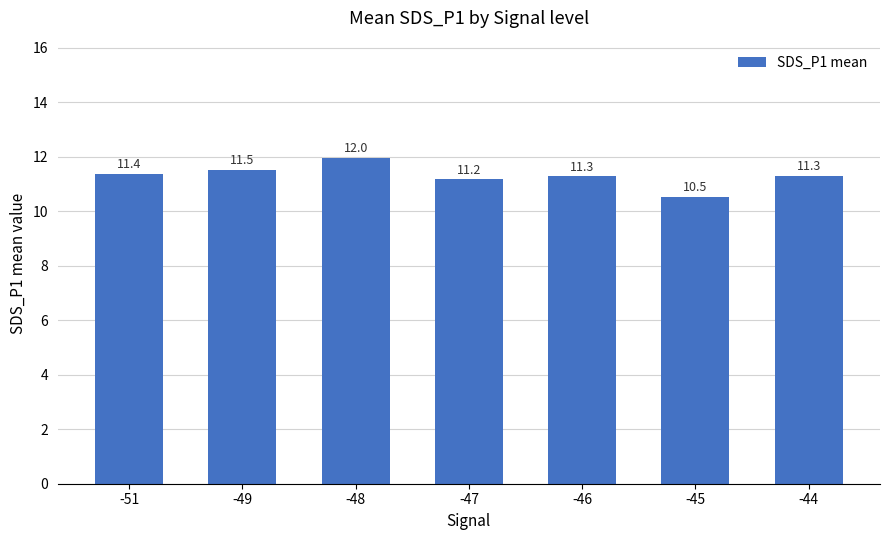

What is the average value?

11.3